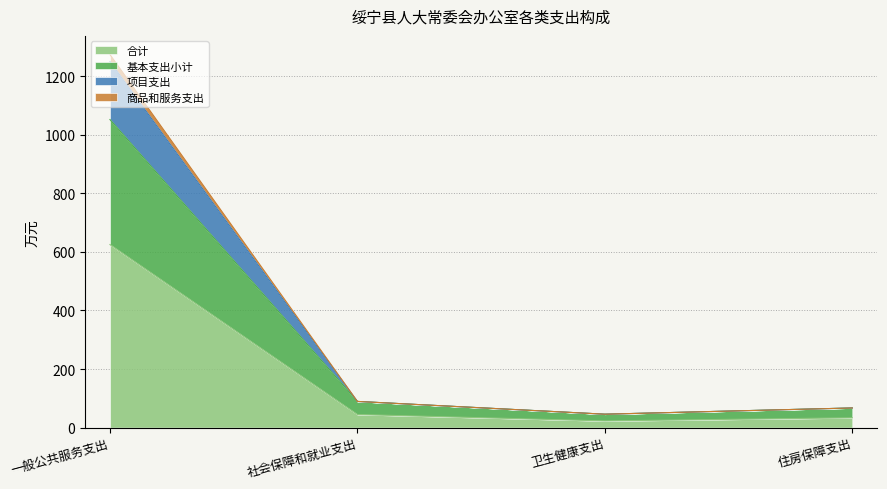

Does the chart display data point markers on the line(s)?

No